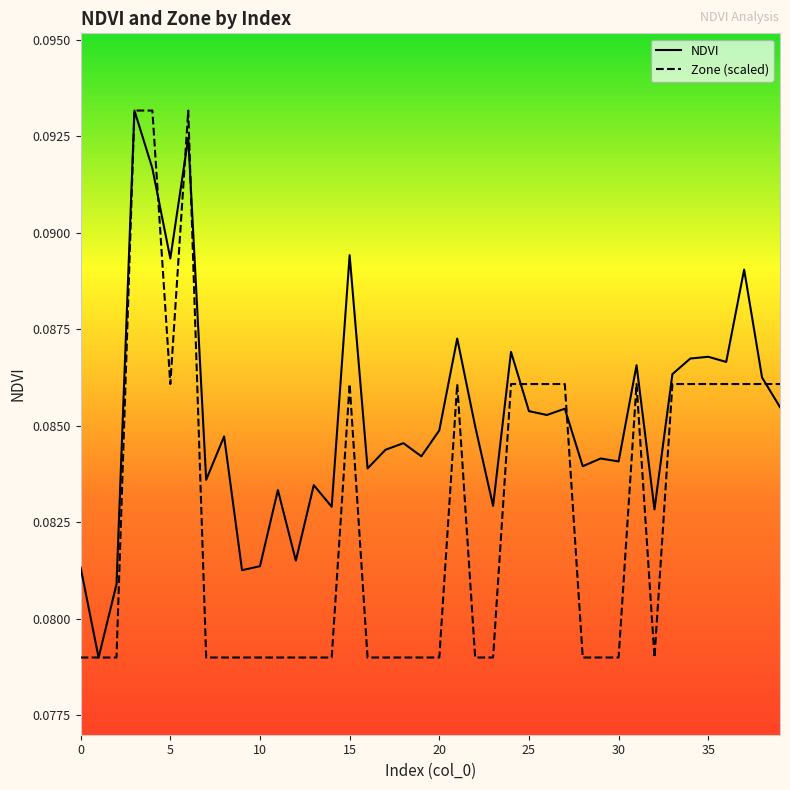

Which series has the largest total across all categories?

NDVI